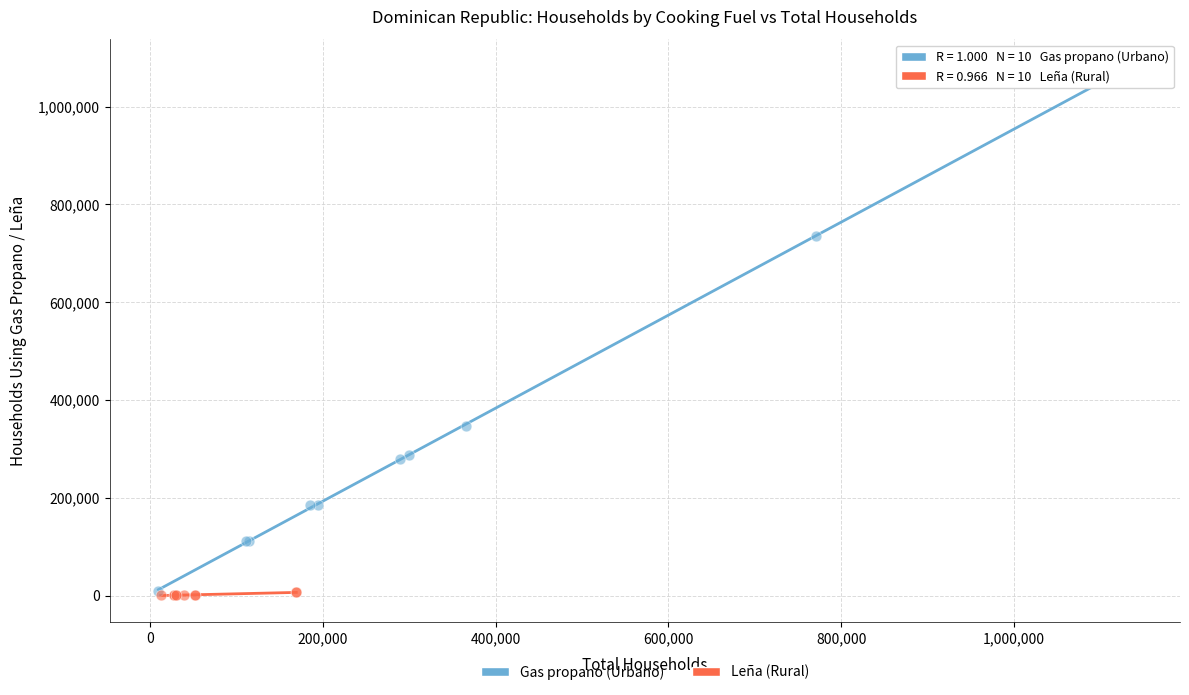

Which series has the widest spread of Y values?

Gas propano (Urbano)